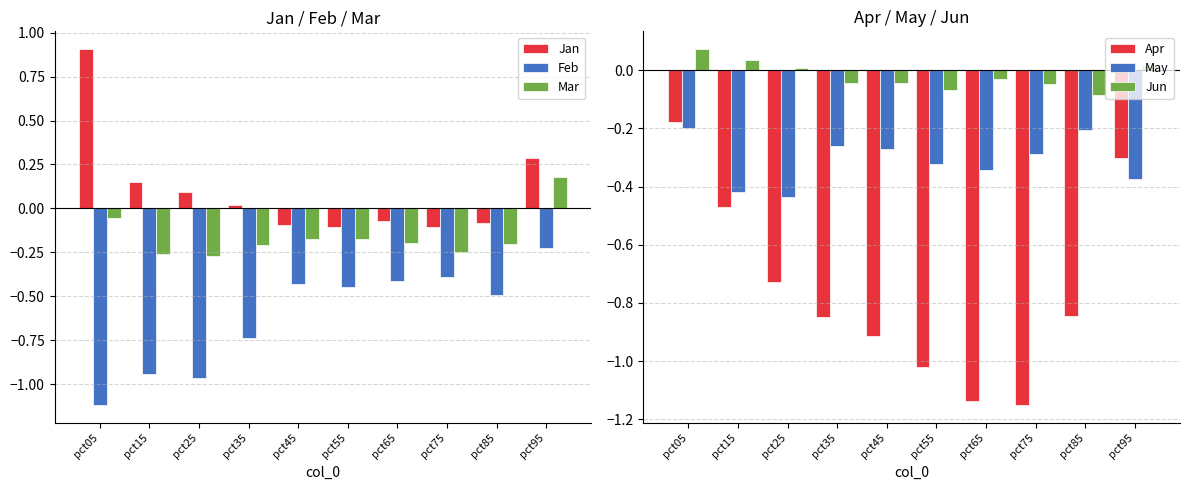

At which label does Jan first exceed 0?

pct05